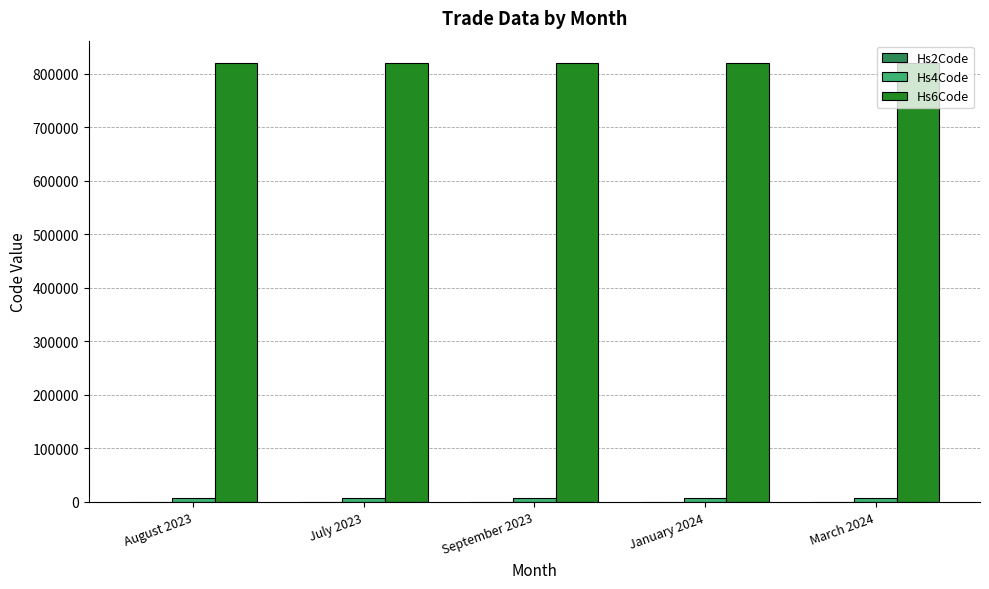

What is the maximum value shown in the chart?

821000